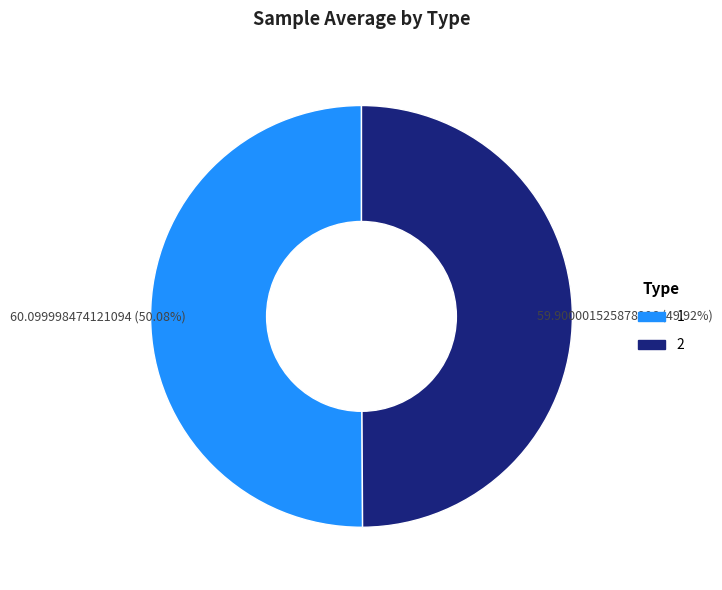

Is there a majority slice in this chart?

Yes